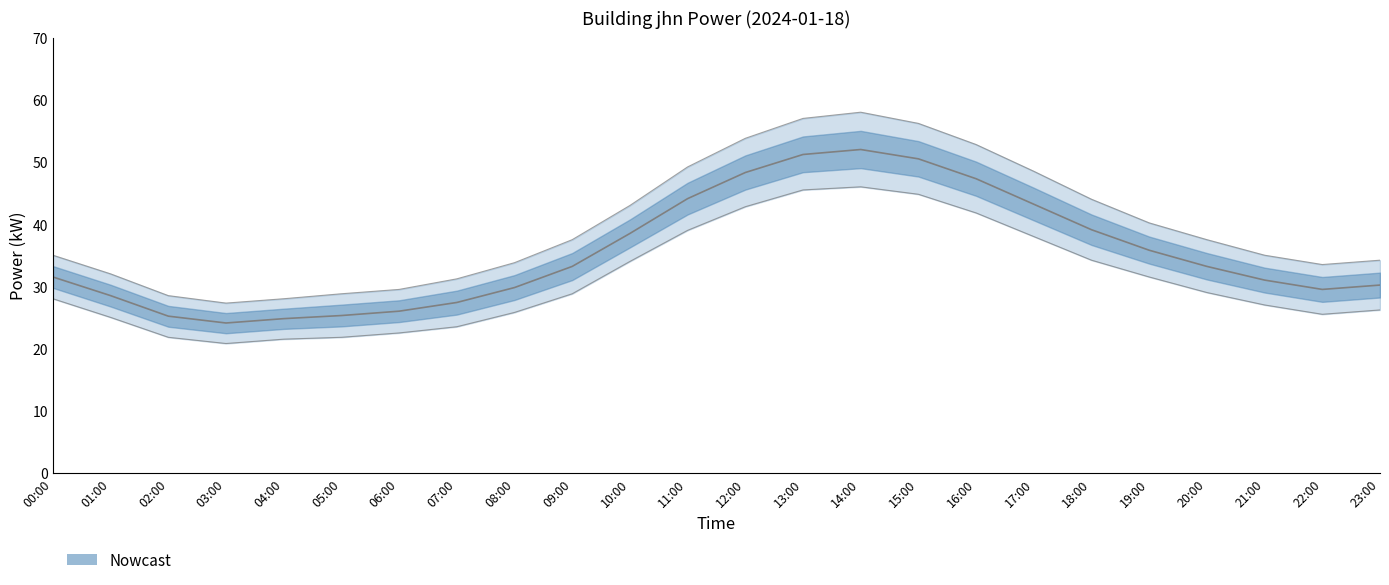

True or false: the data shows 25.2 at 02:00.

True